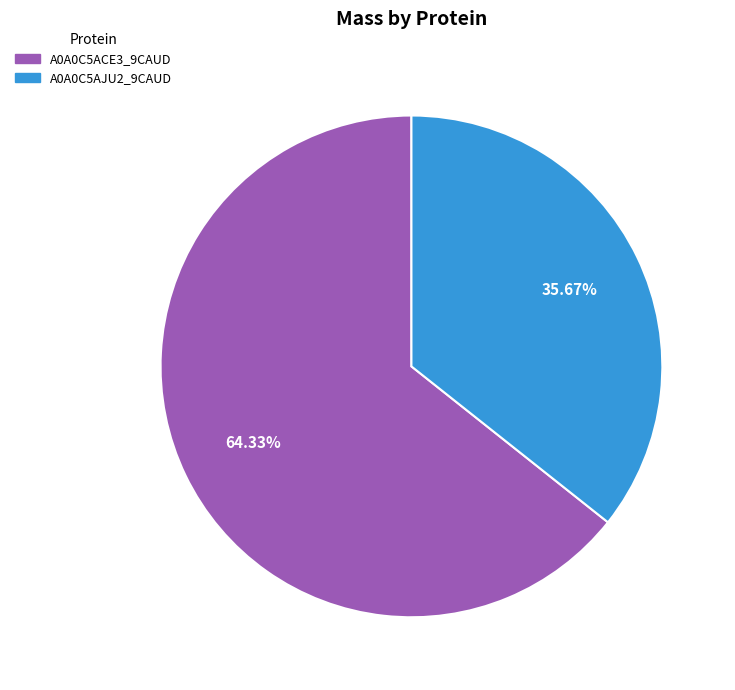

Rank the categories by value from lowest to highest.

A0A0C5AJU2_9CAUD, A0A0C5ACE3_9CAUD